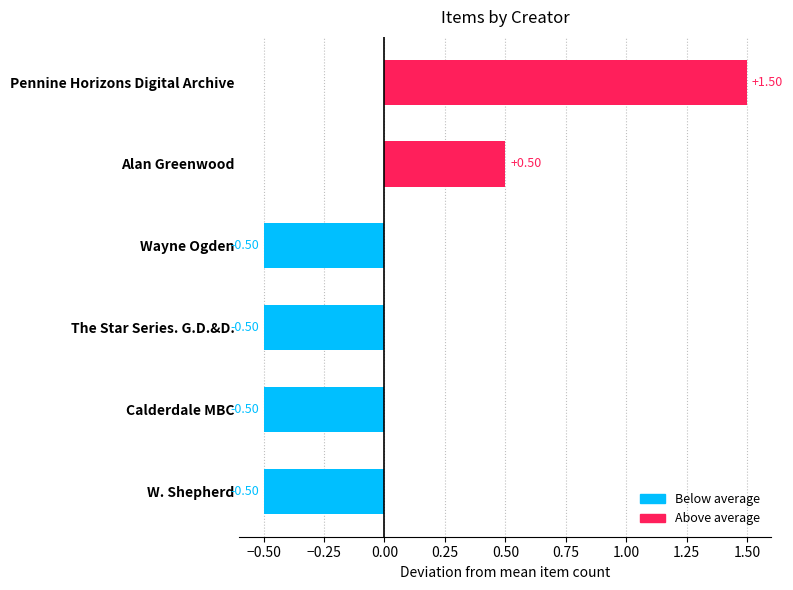

How many bars are there in total?

6